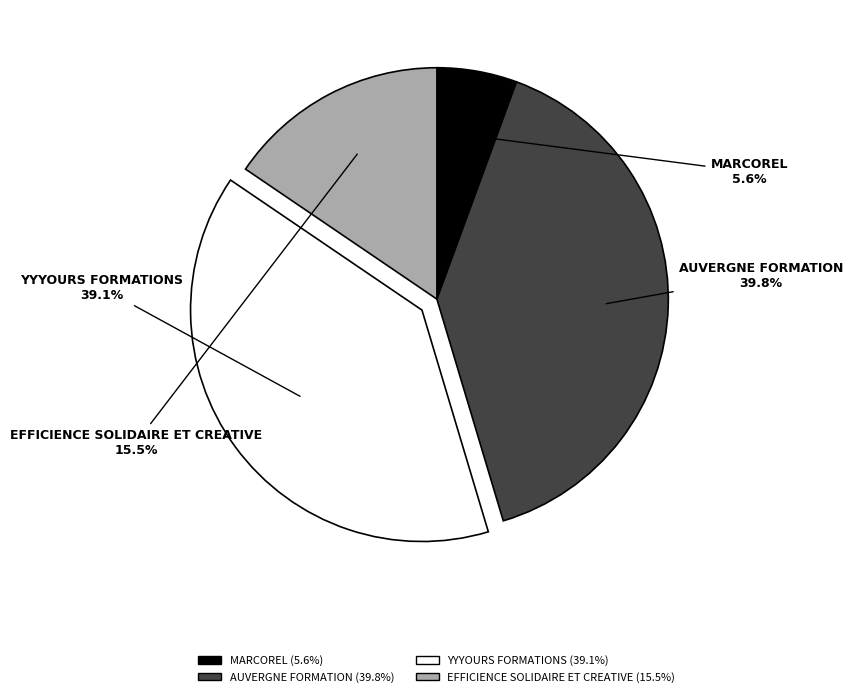

What portion of the pie excludes YYYOURS FORMATIONS?

60.9%